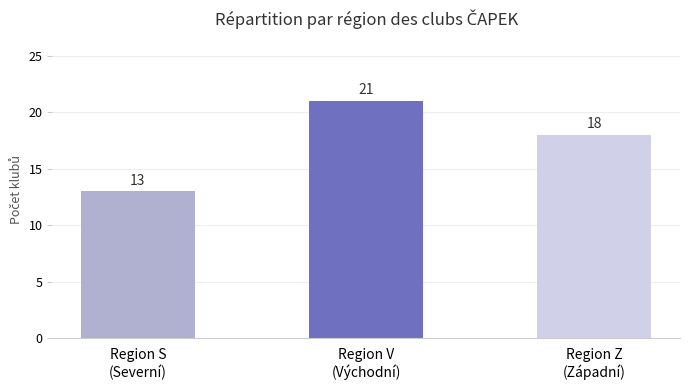

What position from the right is Region S
(Severní)?

3